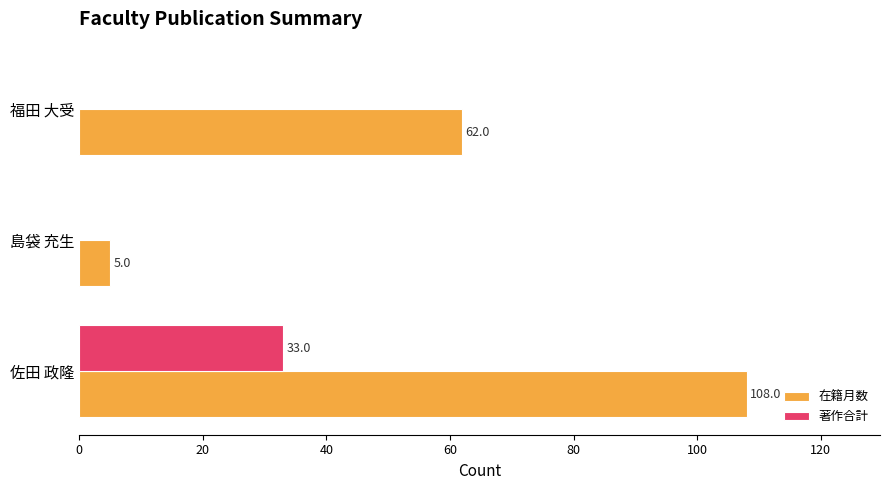

What is the sum of the 著作合計 values at 島袋 充生 and 佐田 政隆?

33